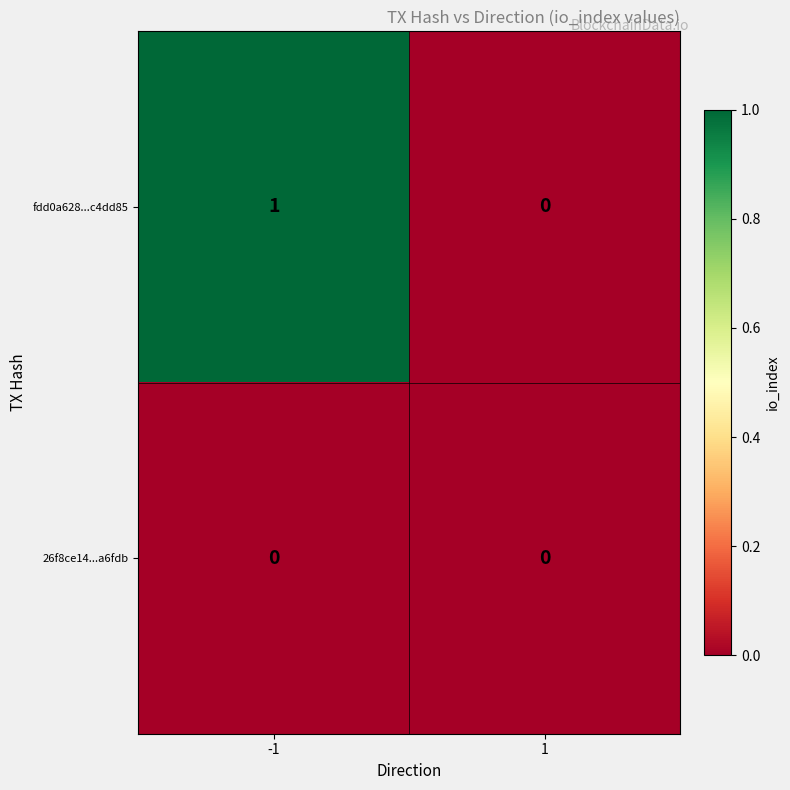

Rank the series by their maximum value, from highest to lowest.

fdd0a628...c4dd85, 26f8ce14...a6fdb